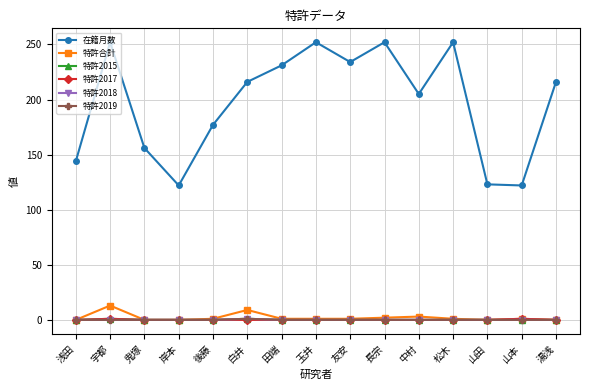

Does the chart have visible grid lines?

Yes